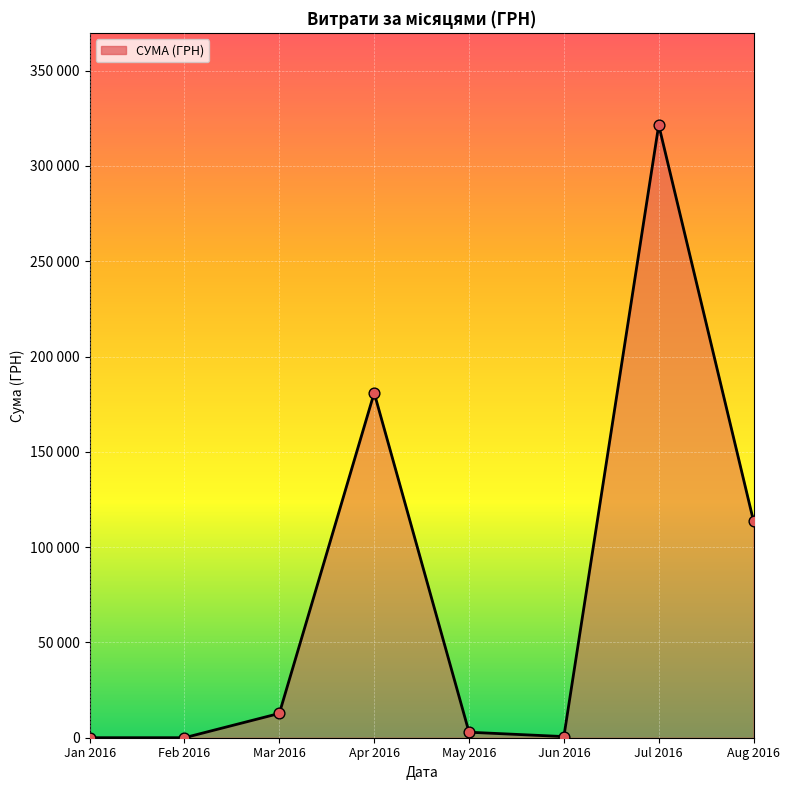

Is this an area chart (filled region under the line)?

Yes